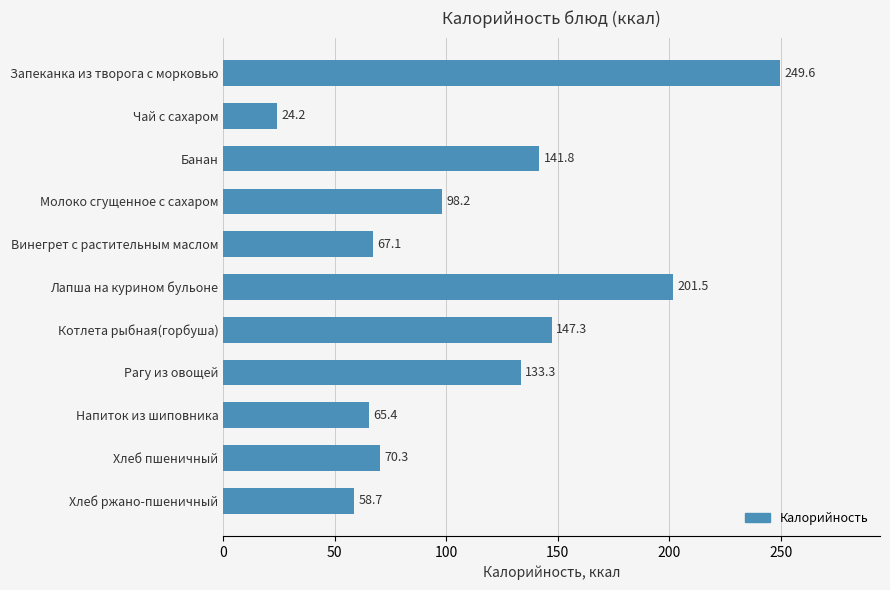

What is the label of the 10th bar from the top?

Хлеб пшеничный